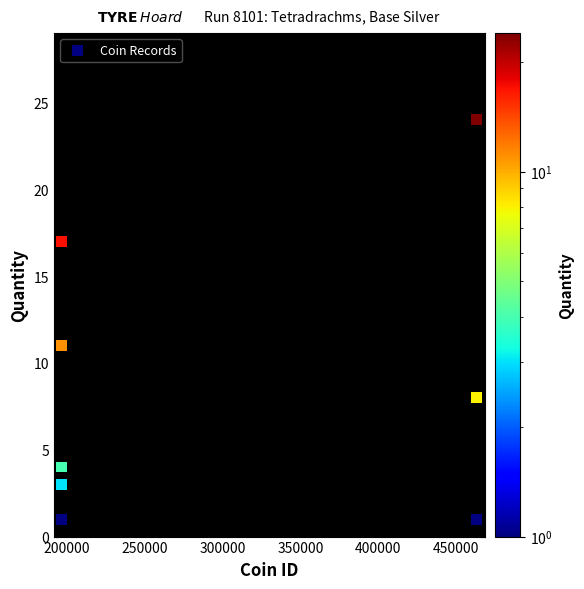

What Y value in the scatter plot is closest to 12?

11